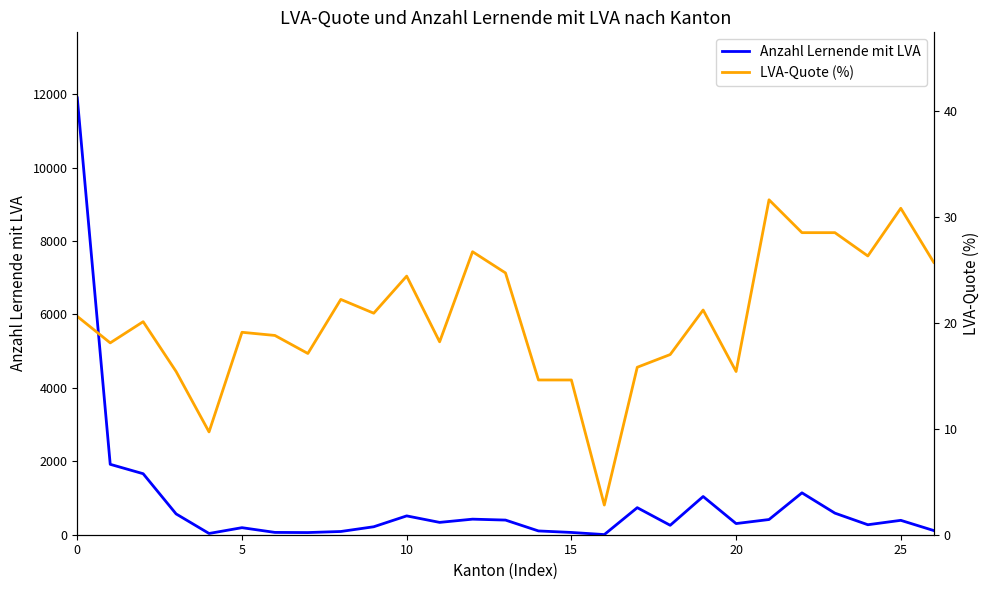

What is the highest value of the Anzahl Lernende mit LVA series?

11901